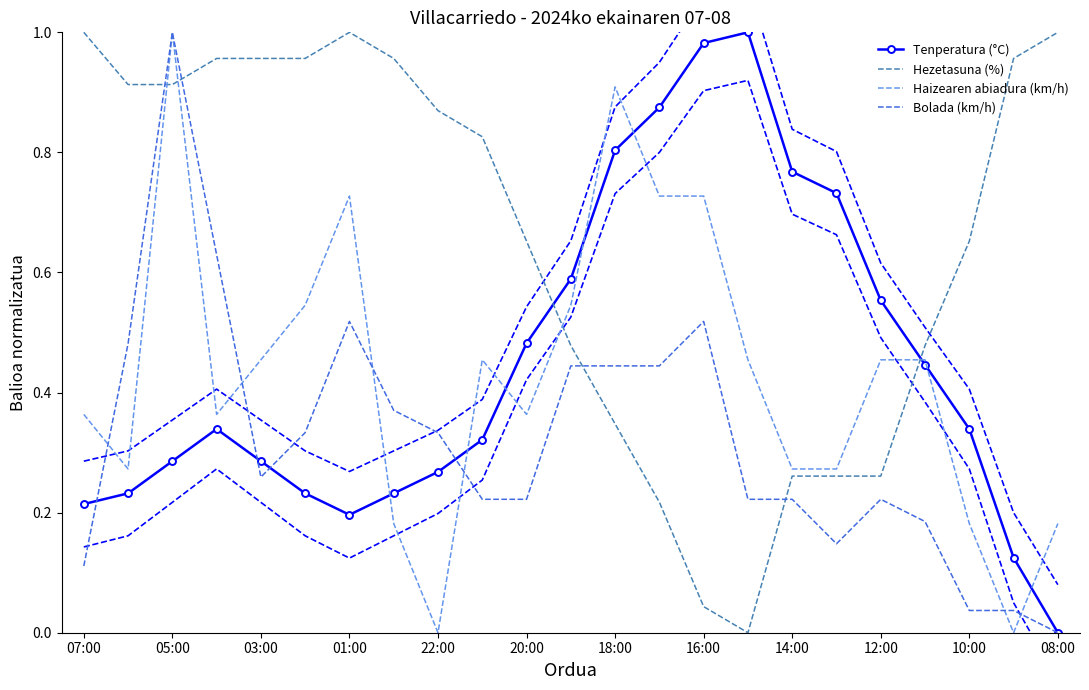

At which label does Bolada (km/h) reach its minimum?

08:00